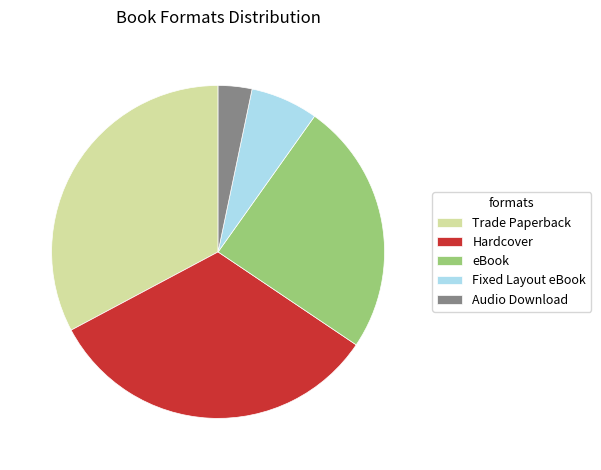

True or false: Fixed Layout eBook accounts for 7% of the total.

True